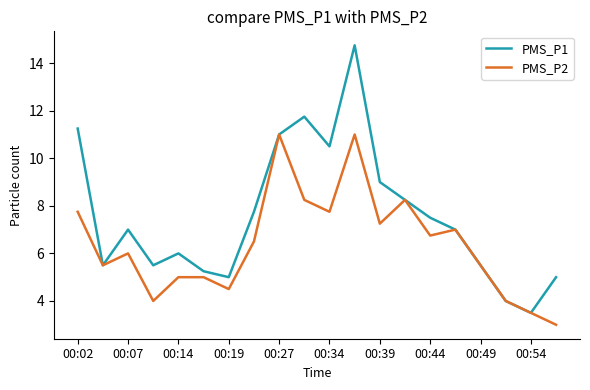

What are all the series names shown in the legend?

PMS_P1, PMS_P2